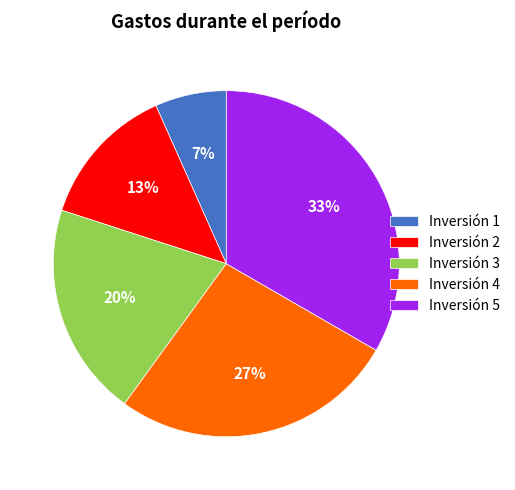

How many segments does this pie chart have?

5